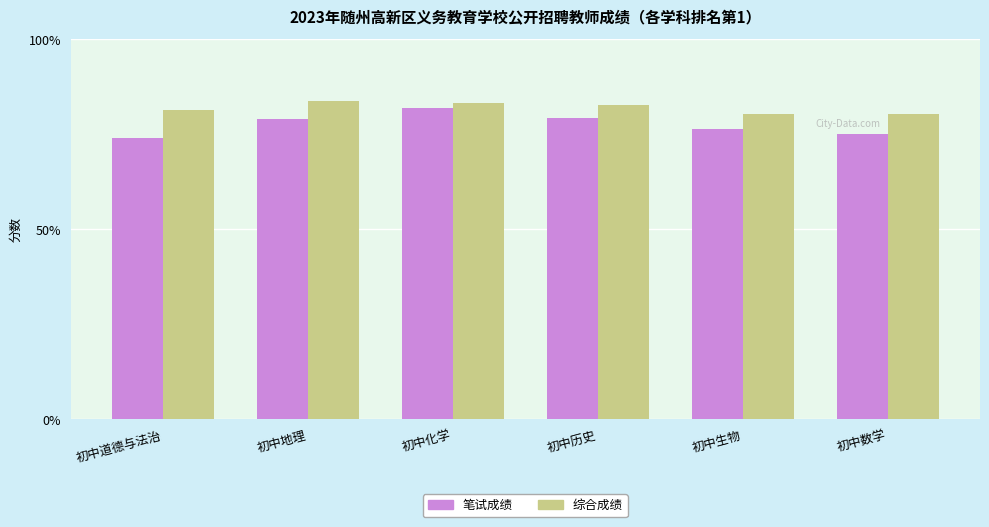

What is the highest value of the 综合成绩 series?

83.8